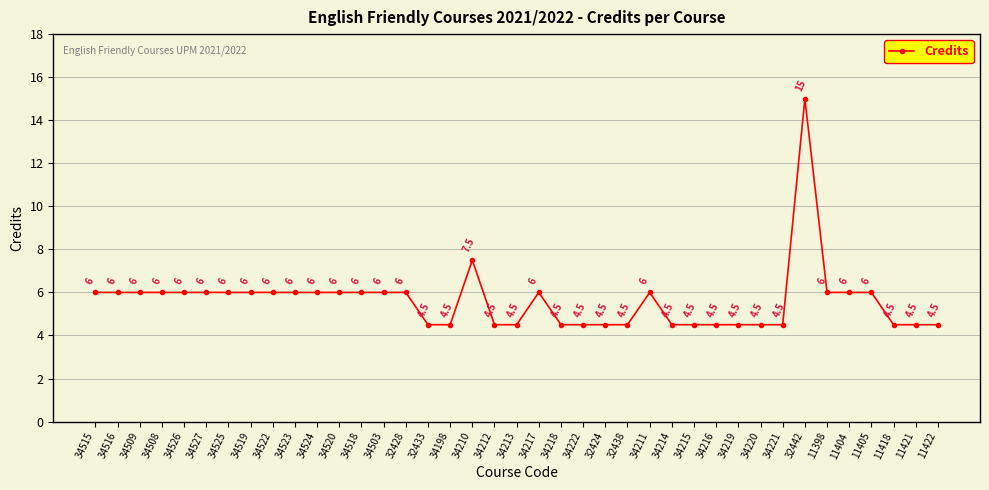

True or false: there are more than 2 points higher than both neighbors.

True